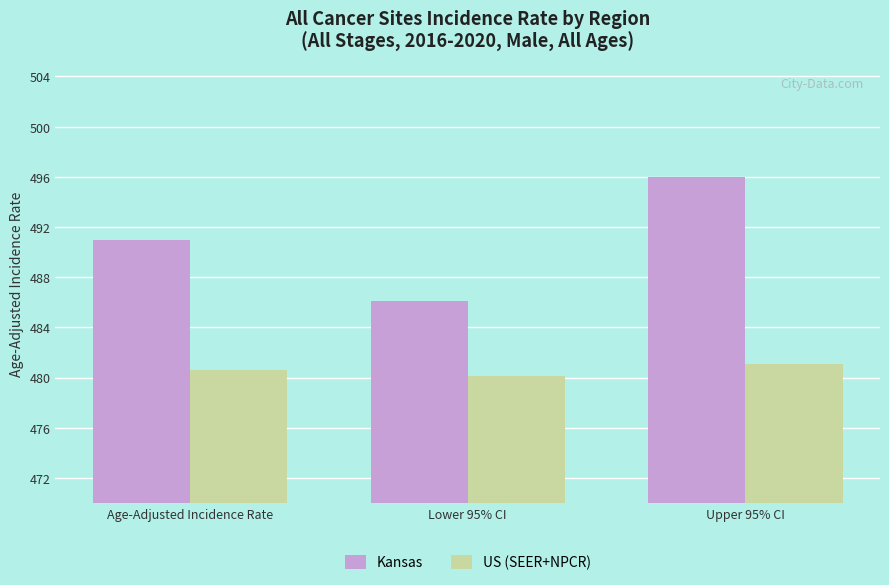

Count the number of data series in this chart.

2